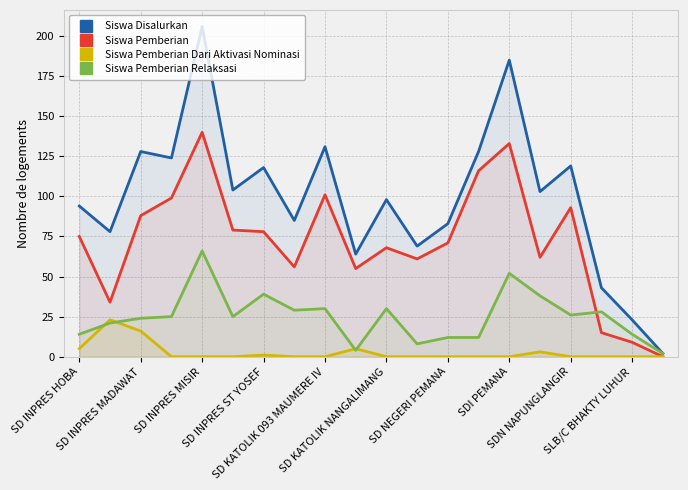

What is the difference between the second highest and second lowest values in the Siswa Pemberian Dari Aktivasi Nominasi series?

16